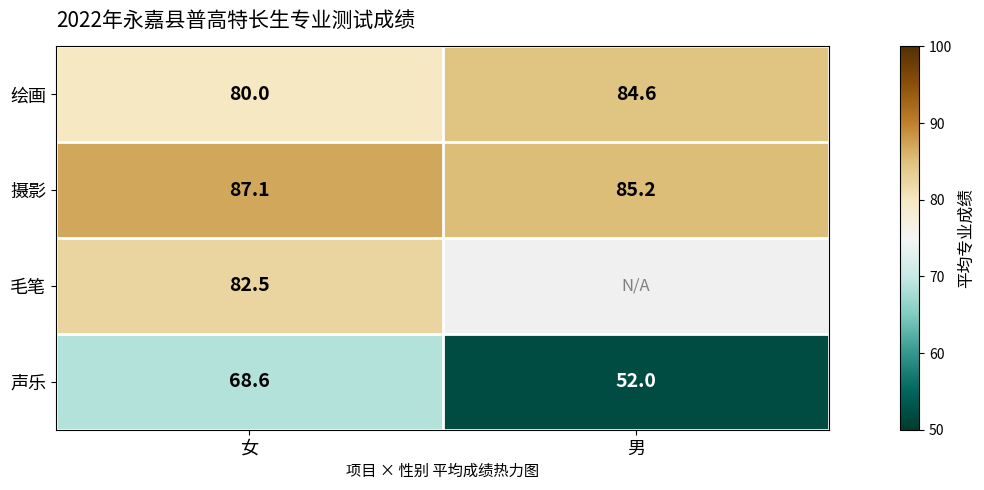

At which category does the chart reach its minimum across all series?

男